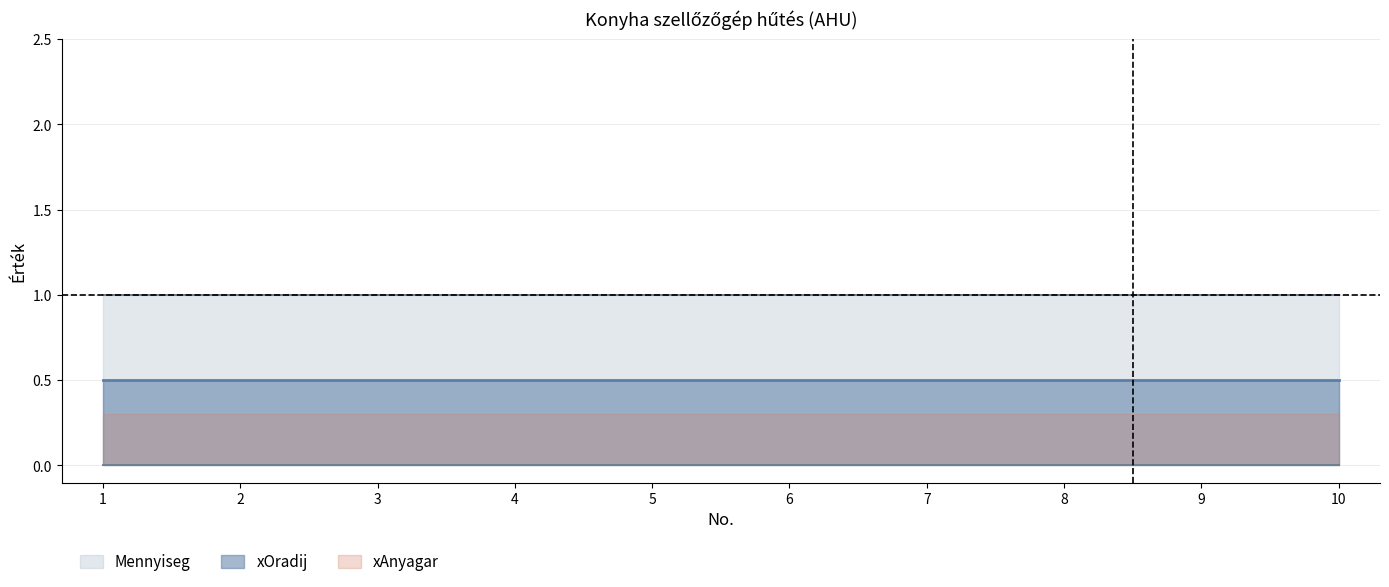

How many data points does each series have?

10